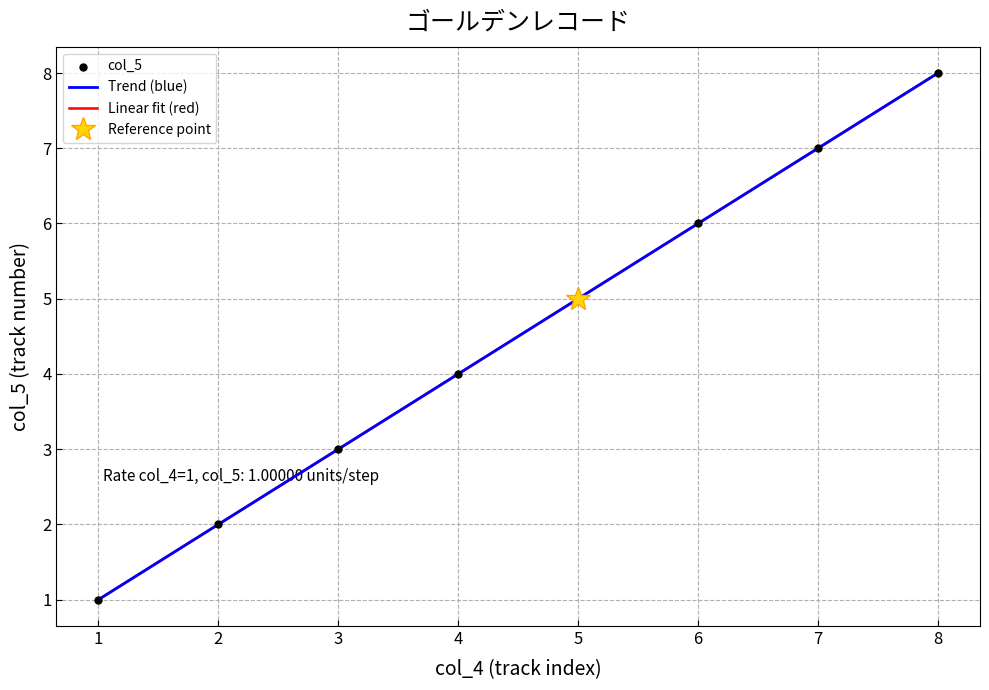

Rank the categories by Trend (blue) value from highest to lowest.

8, 7, 6, 5, 4, 3, 2, 1